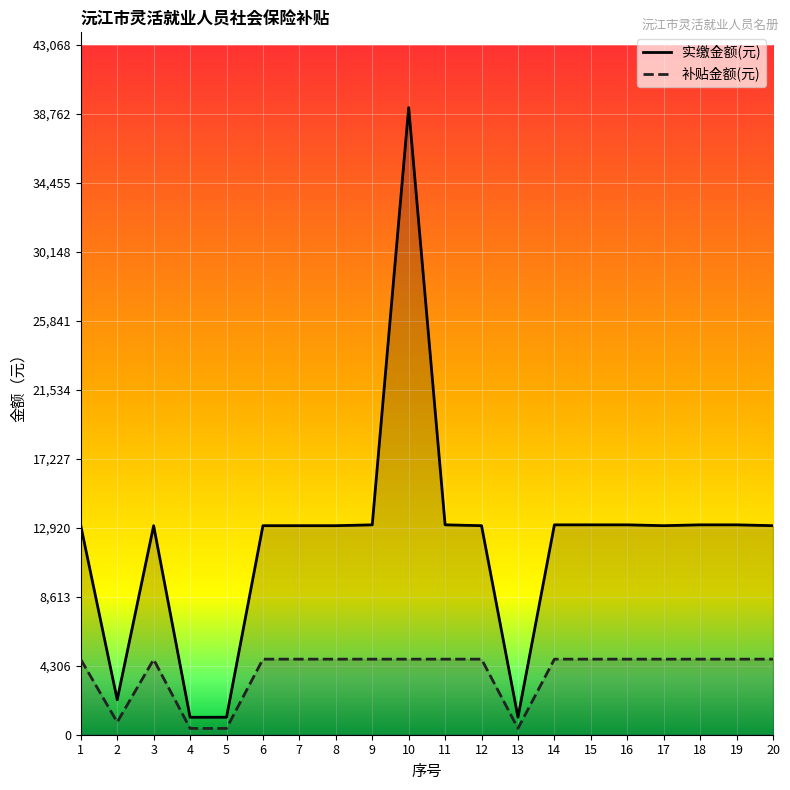

The value of 实缴金额(元) at 13 is 1092.0. True or false?

True